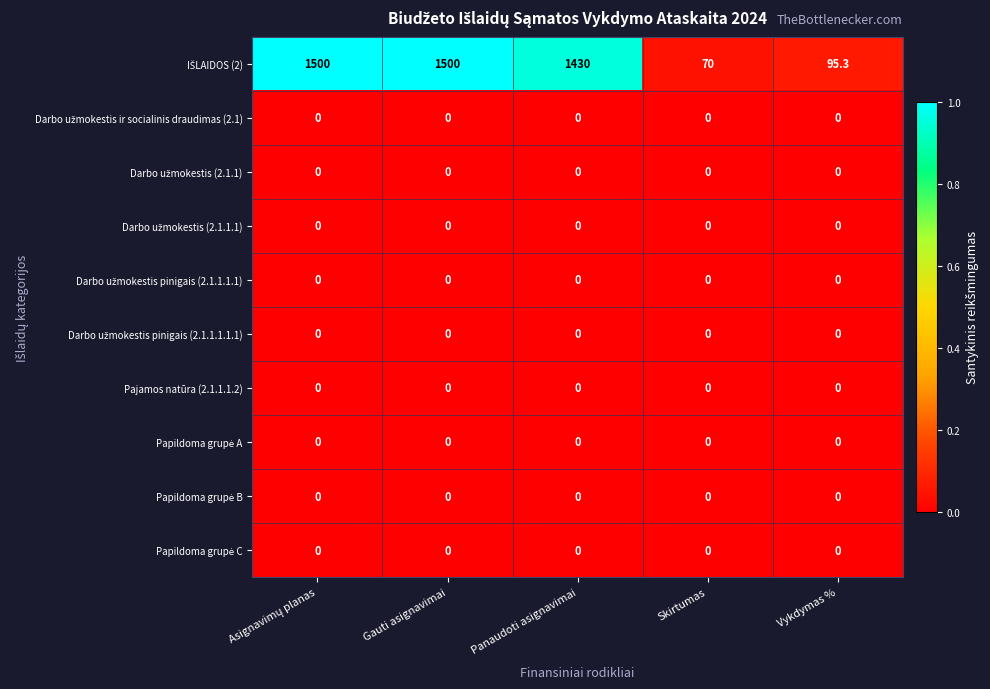

The Pajamos natūra (2.1.1.1.2) series shows 0.0 at Gauti asignavimai. True or false?

True